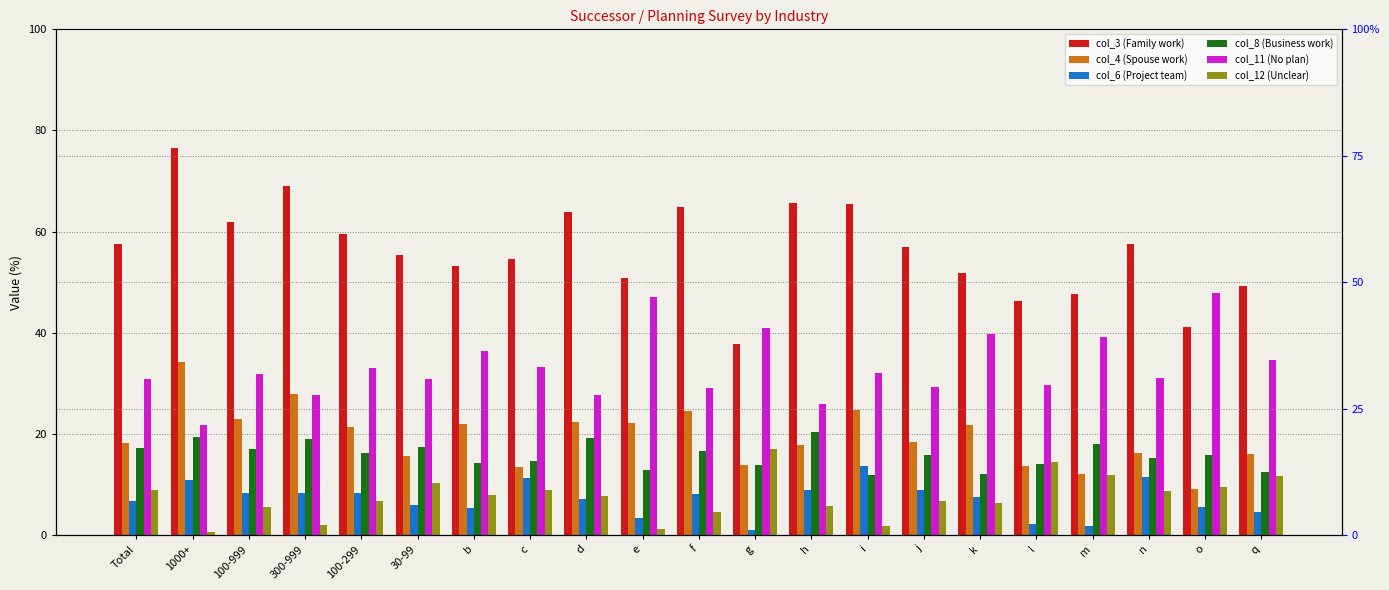

Which series changed the most between d and l?

col_3 (Family work)